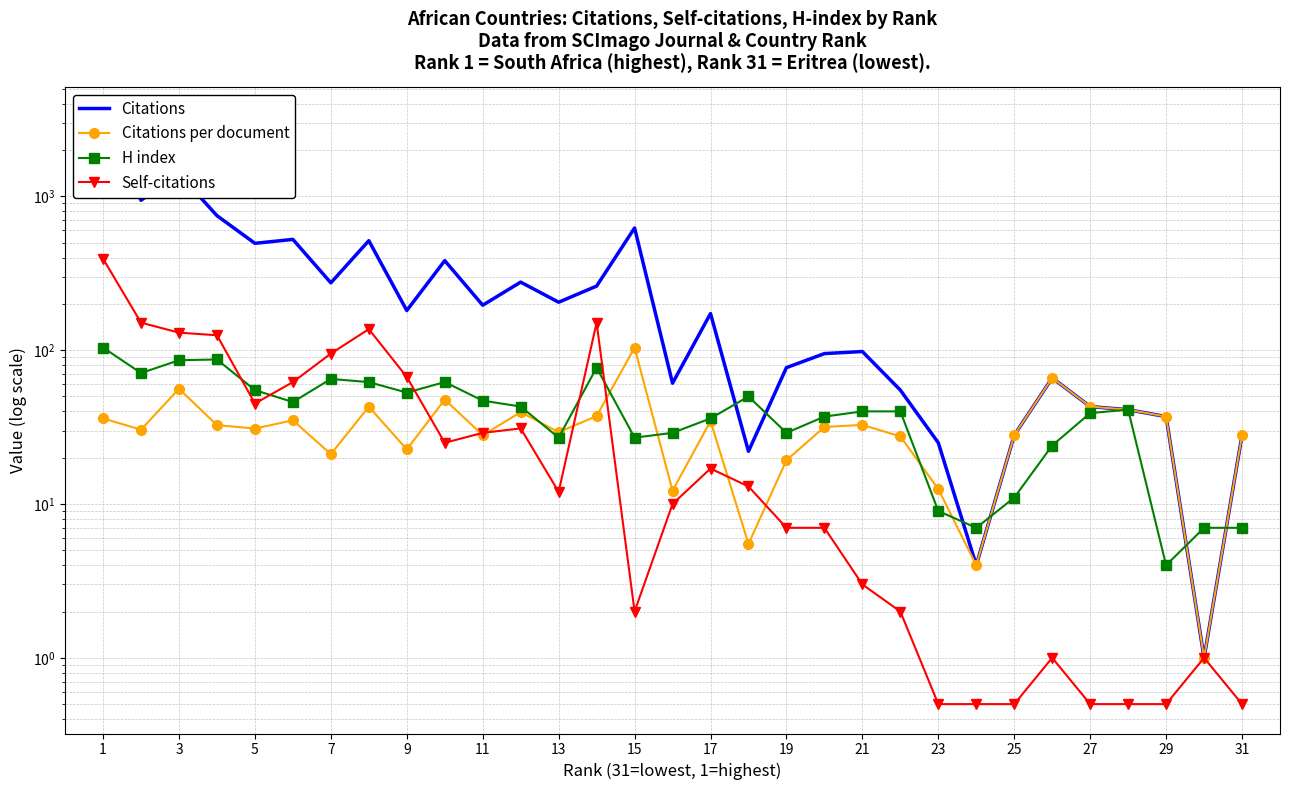

What is the lowest value of the H index series?

4.0